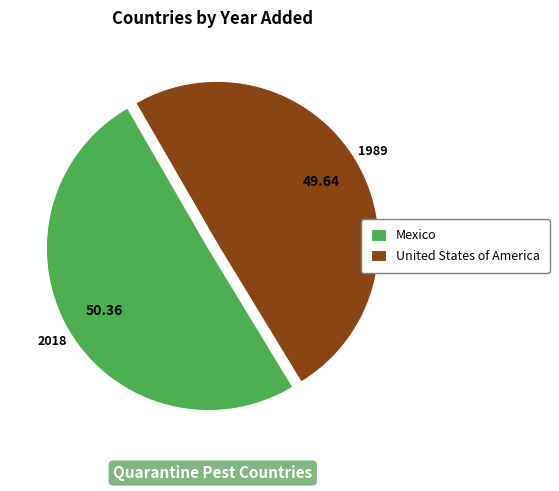

Is there any slice that represents more than half of the pie?

Yes